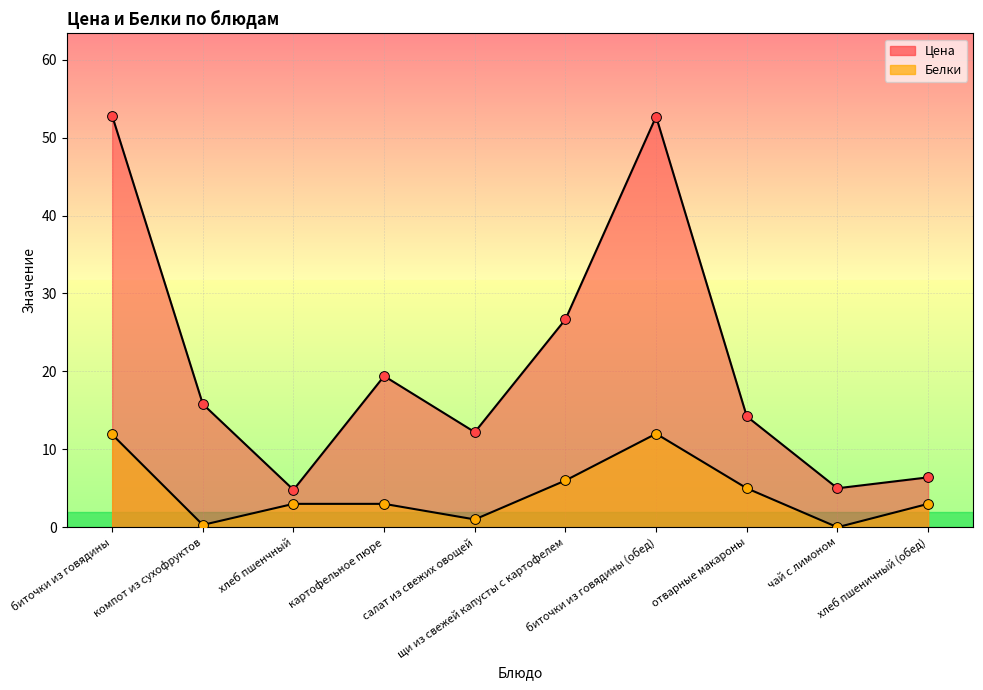

At how many categories does at least one series exceed 11?

7